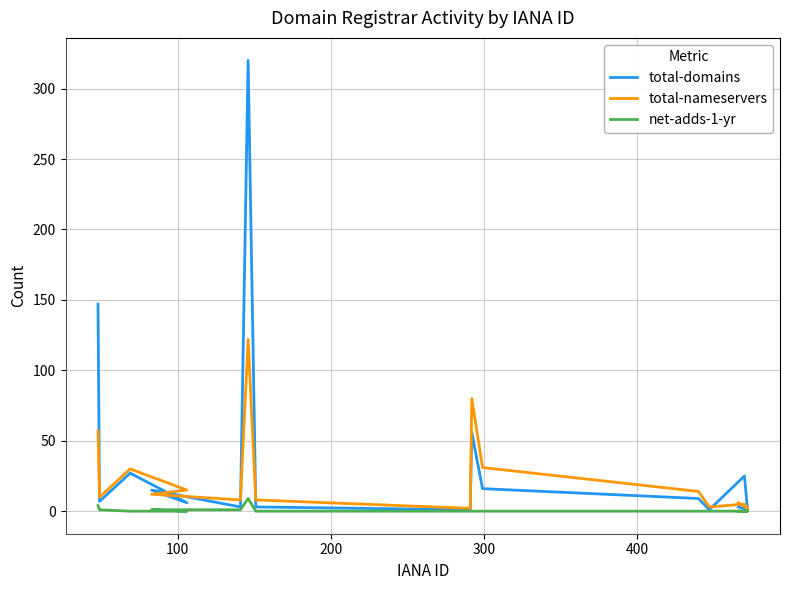

Reading left to right, transcribe all the data shown in this chart.

total-domains: 147	7	27	6	15	3	320	3	1	56	16	9	1	25	1	3
total-nameservers: 57	10	30	15	12	8	122	8	2	80	31	14	3	5	2	6
net-adds-1-yr: 4	1	0	0	1	1	9	0	0	0	0	0	0	0	0	0